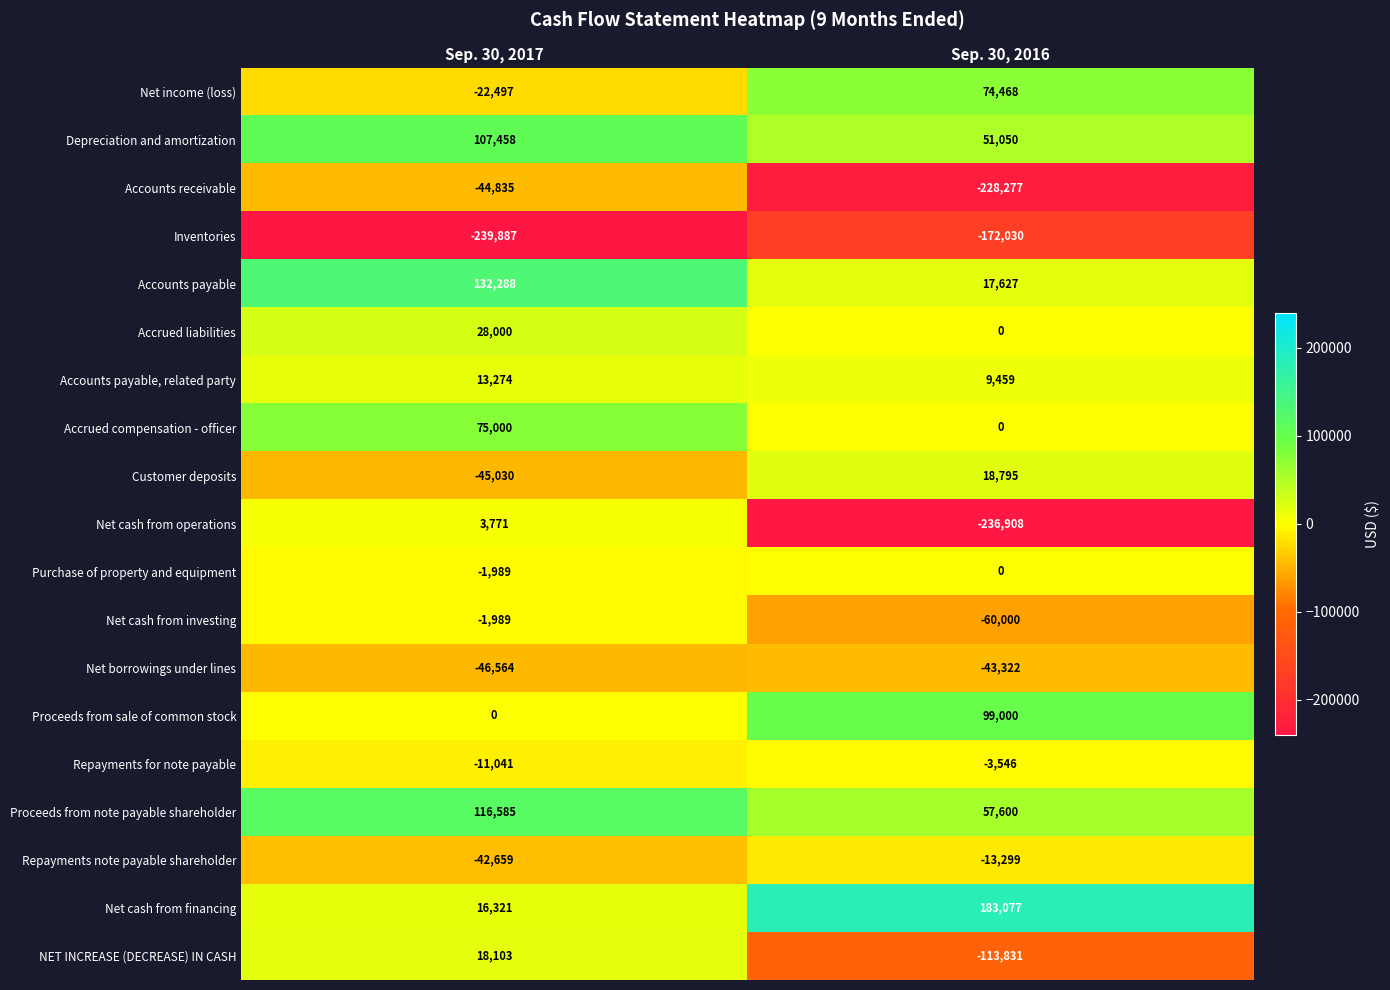

Which series has the largest total across all categories?

Net cash from financing